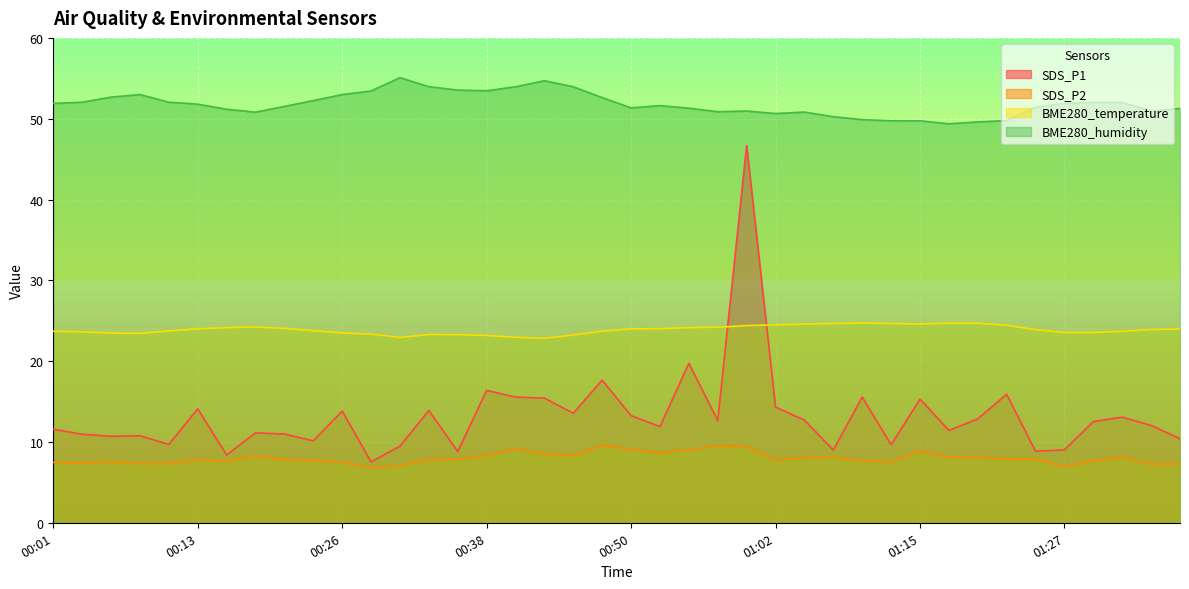

What position from the right is 00:58?

17